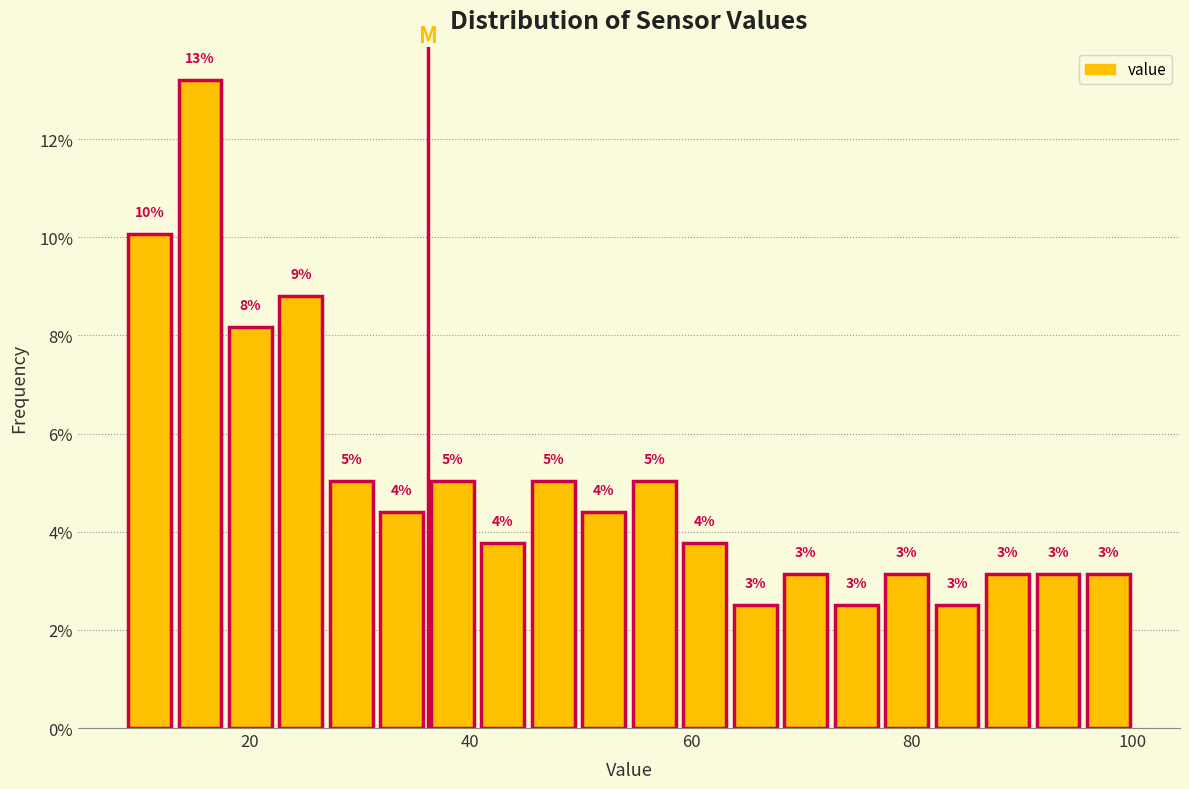

Read against the x-axis, roughly where is the centre of the tallest bar?

16